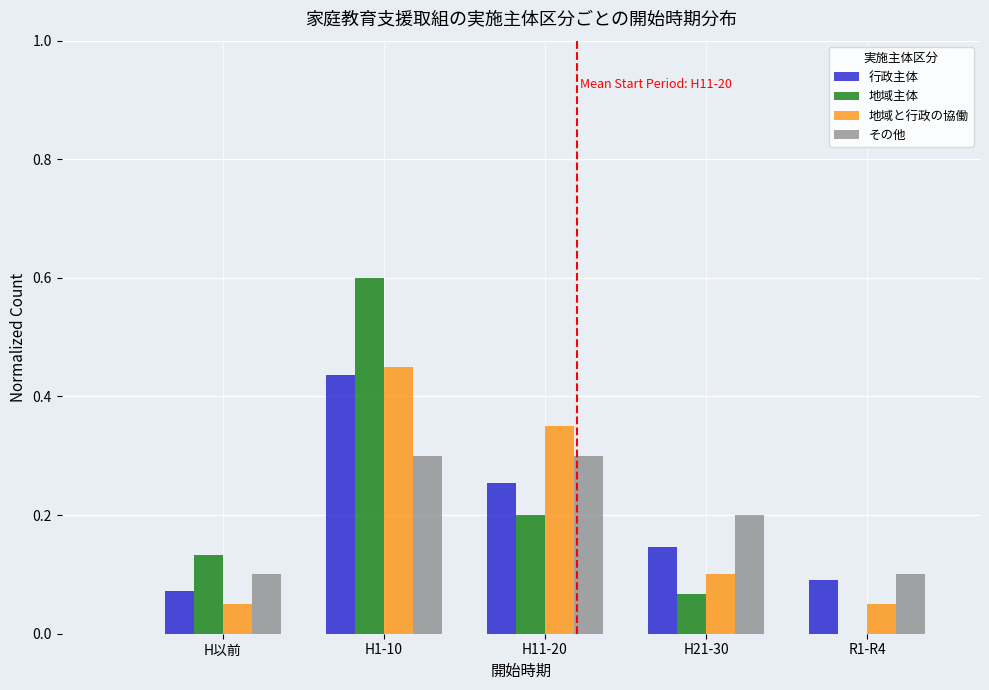

Which category has the highest value across all series?

H1-10